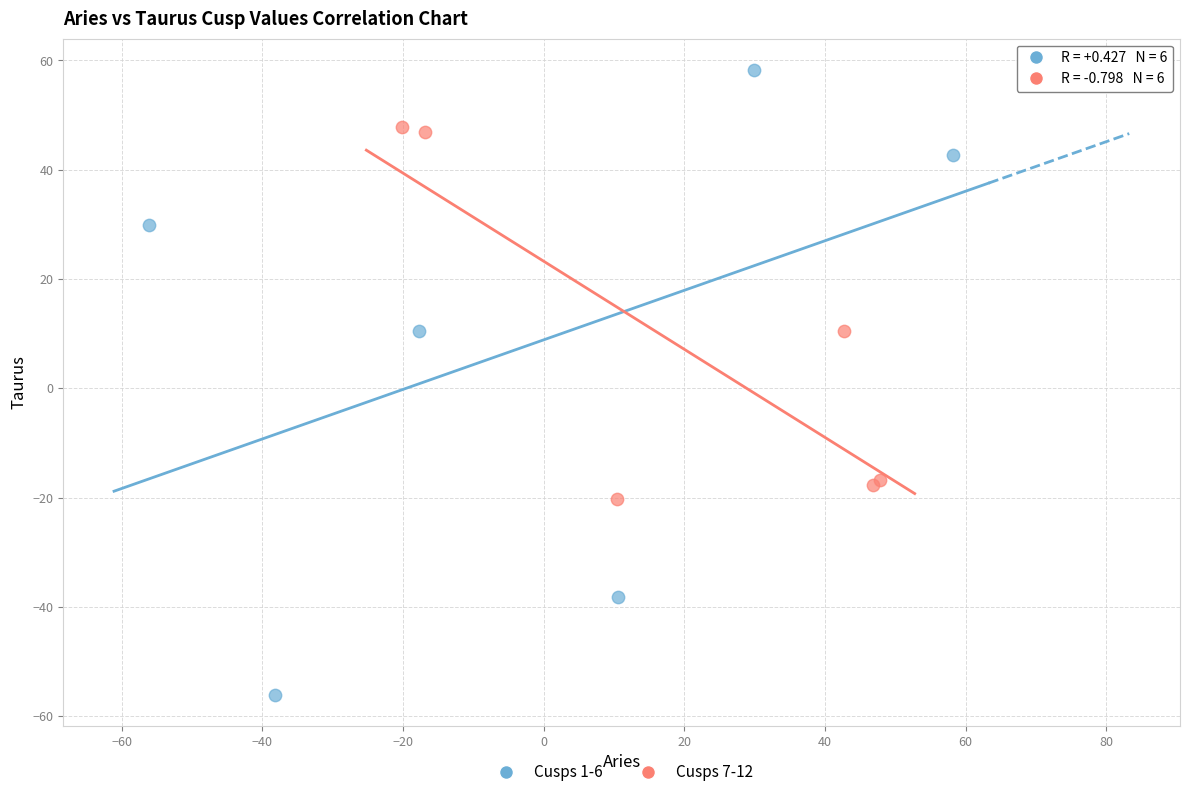

Which series has the largest Y range (max minus min)?

Cusps 1-6